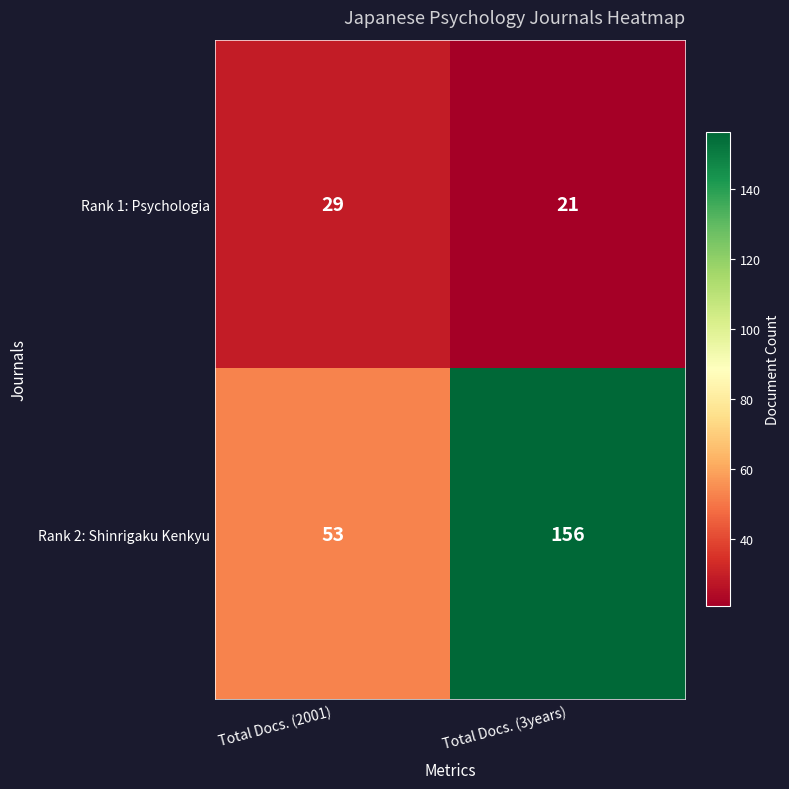

Reading left to right, extract all data points from this chart.

Rank 1: Psychologia: Total Docs. (2001)=29	Total Docs. (3years)=21
Rank 2: Shinrigaku Kenkyu: Total Docs. (2001)=53	Total Docs. (3years)=156